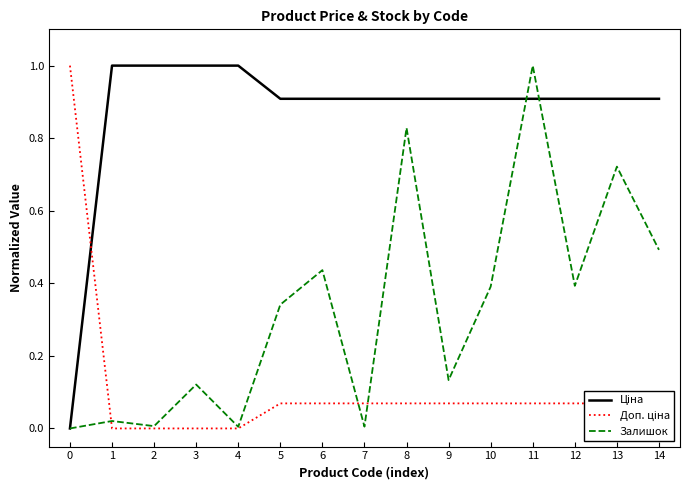

The Залишок series shows 1.0 at 11. True or false?

True